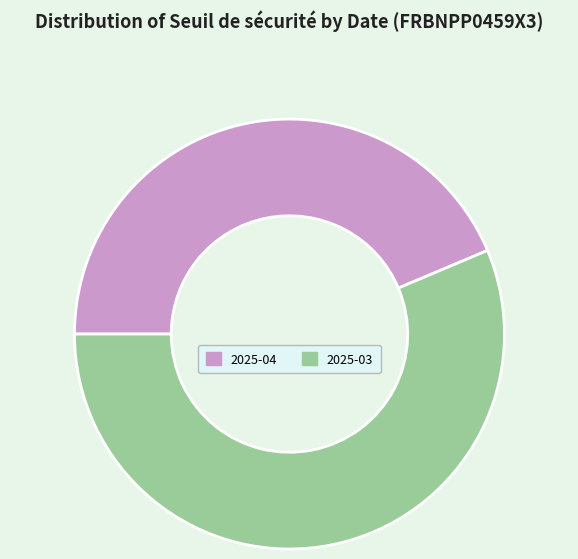

Is the sum of 2025-04 and 2025-03 greater than half?

Yes